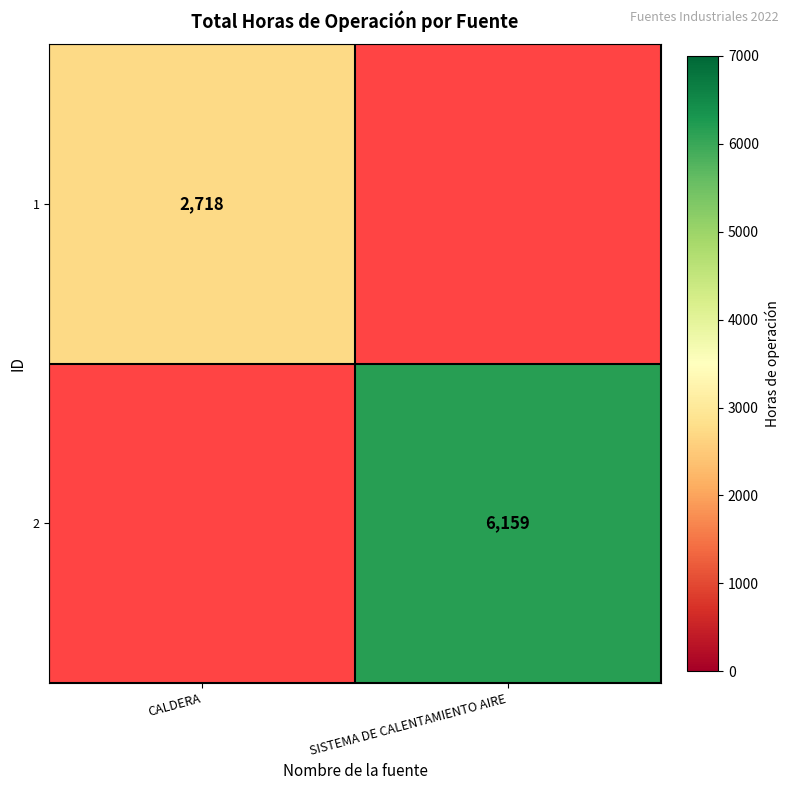

True or false: 2 has a value of 6159 at SISTEMA DE CALENTAMIENTO AIRE.

True